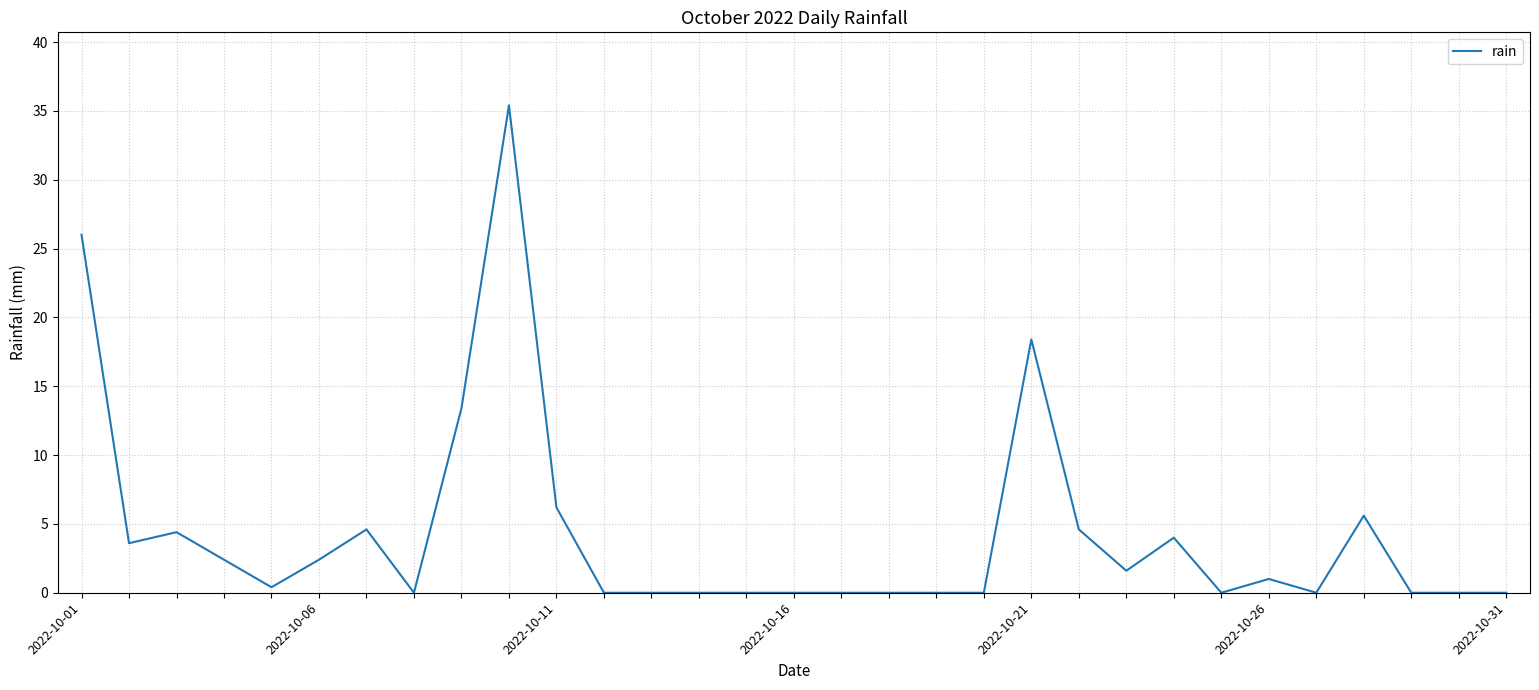

What is the sum of all values?

134.0